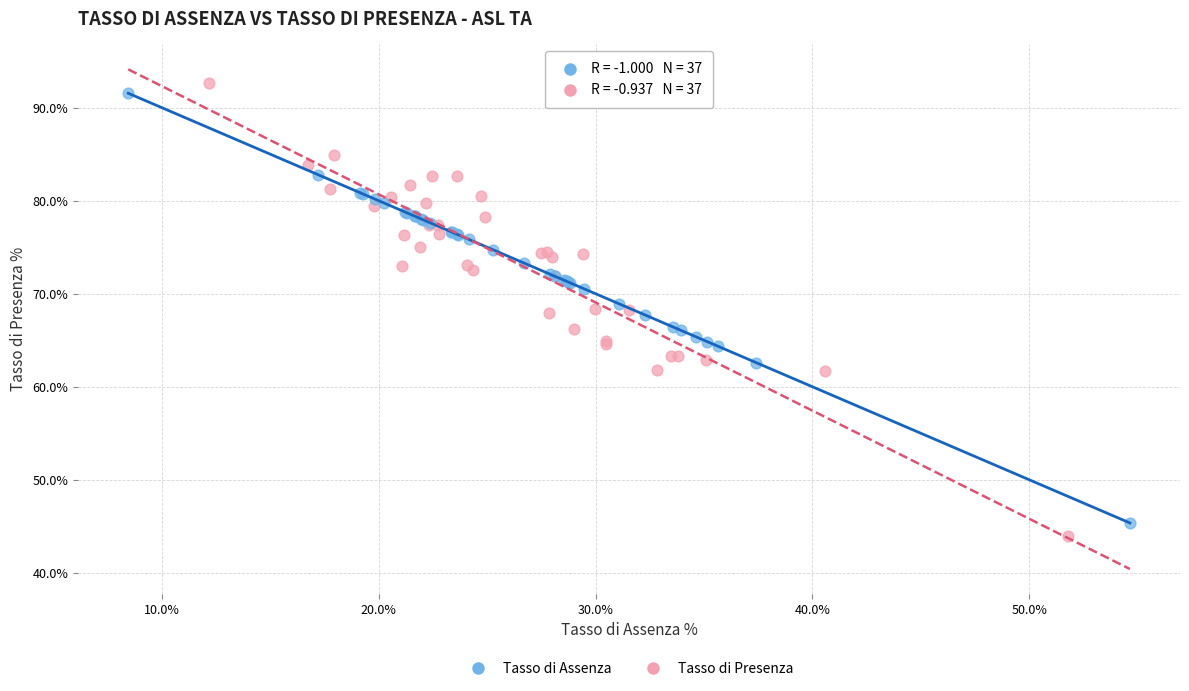

Which series has the widest spread of Y values?

Tasso di Presenza